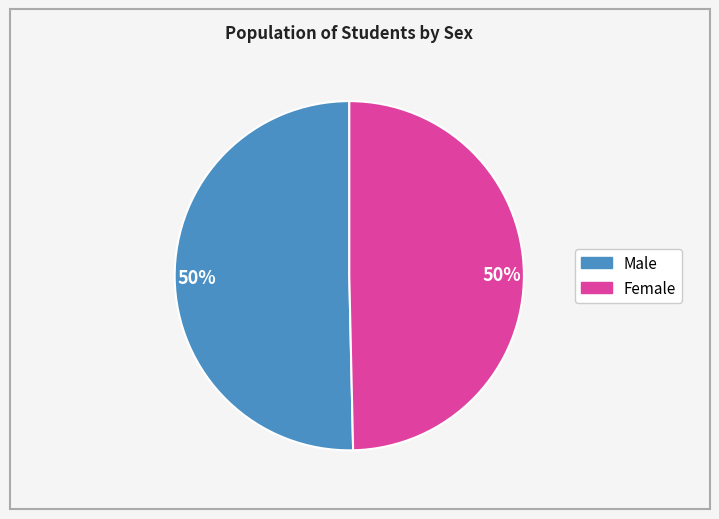

Combined, do Male and Female account for over 50%?

Yes